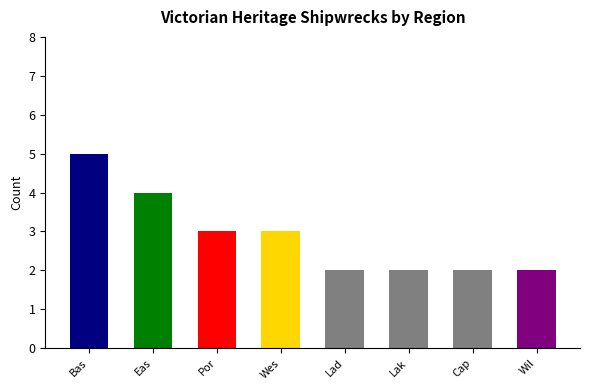

Reading right to left, list all the values displayed in this chart.

2	2	2	2	3	3	4	5